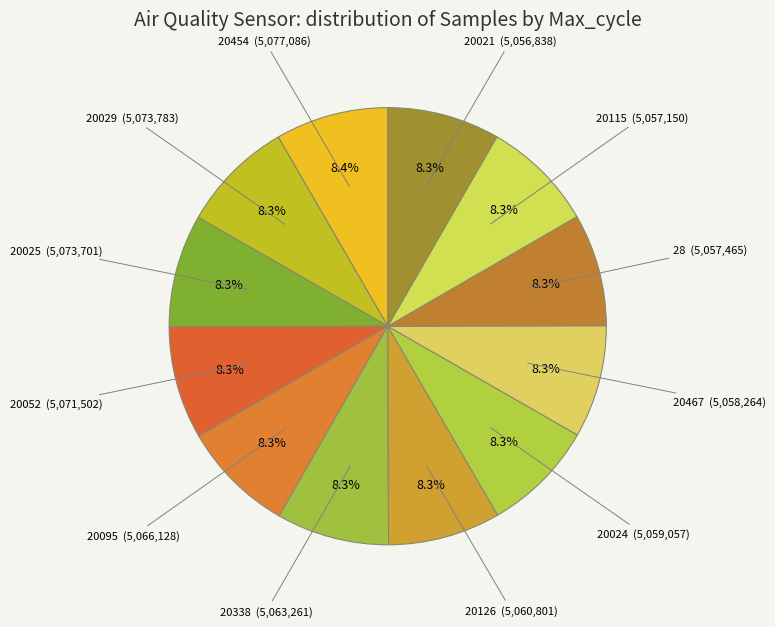

What is the ratio of the value at 20024 (5,059,057) to the value at 20025 (5,073,701)?

1.0